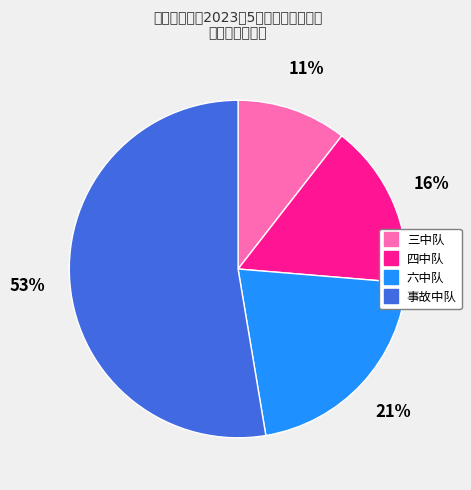

Is the sum of 六中队 and 三中队 greater than half?

No